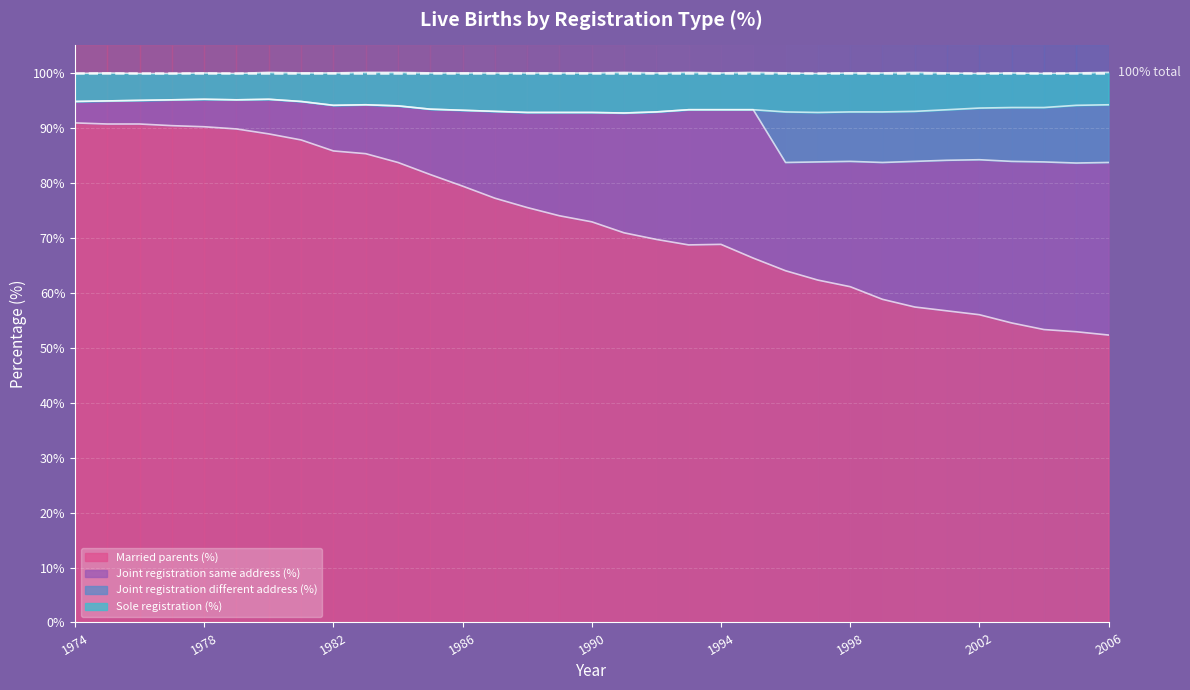

In Joint registration different address (%), how many points are lower than both neighbors (excluding endpoints)?

6